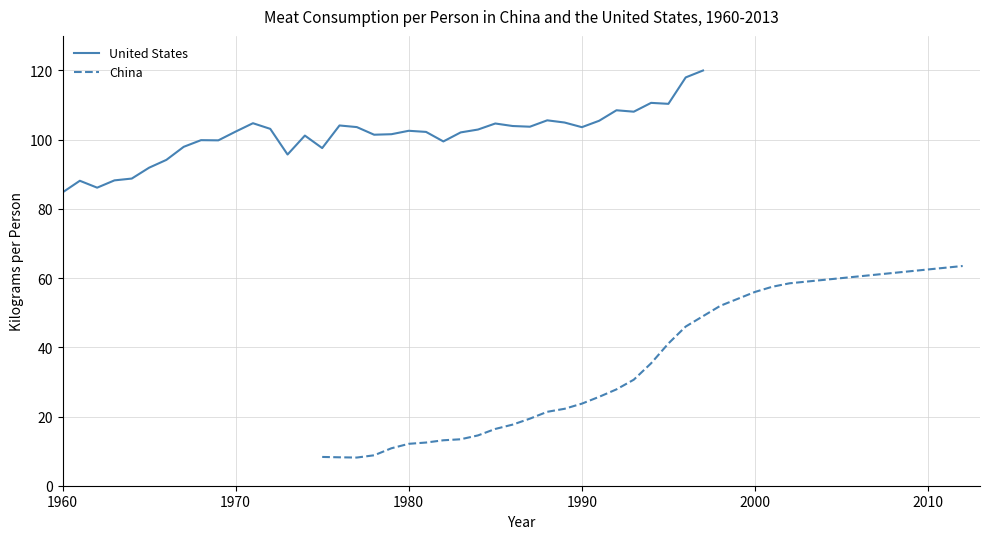

What is the average value of the United States series?

101.4